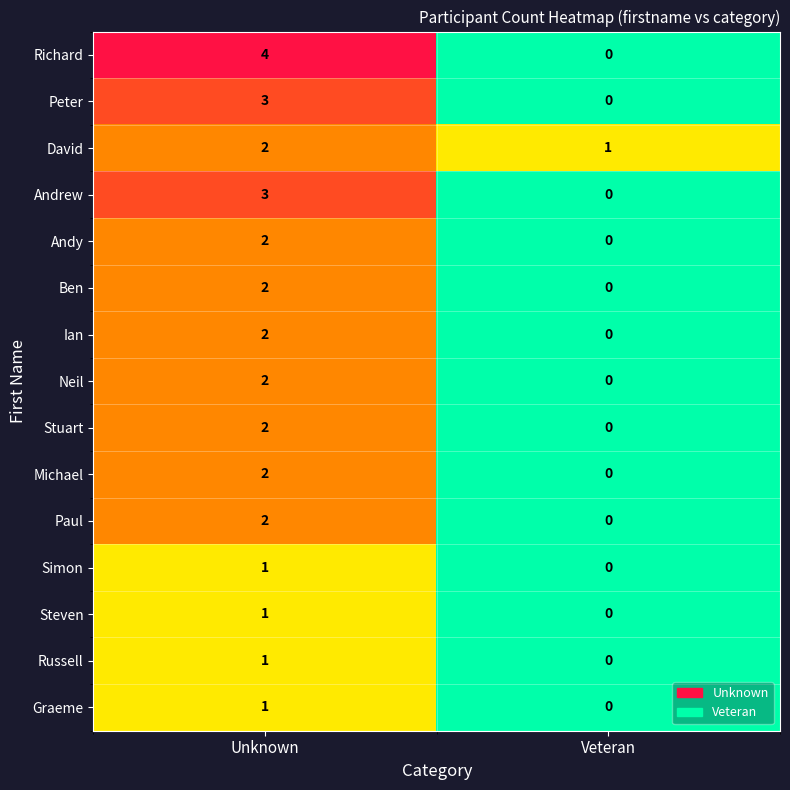

Is it true that Andrew equals 1 at Veteran?

False